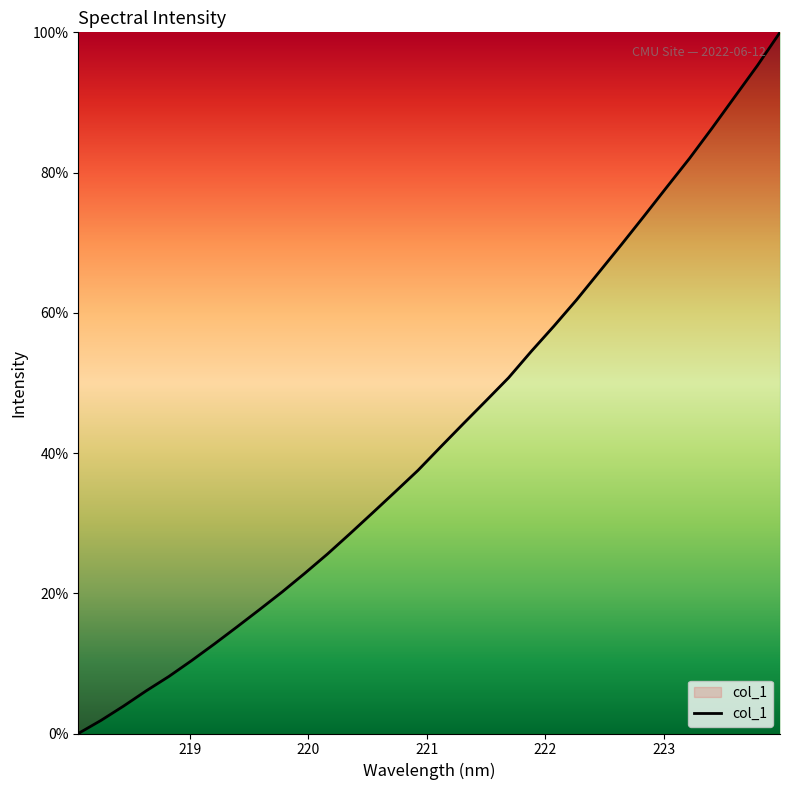

What is the greatest value displayed?

100.0